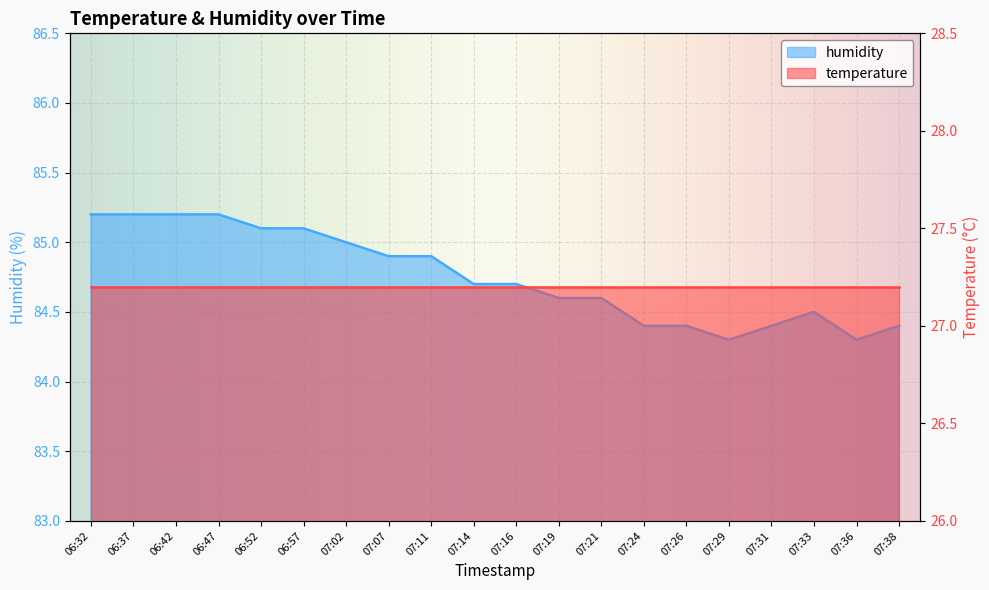

What is the ratio of the value at 07:16 to the value at 06:37?

1.0